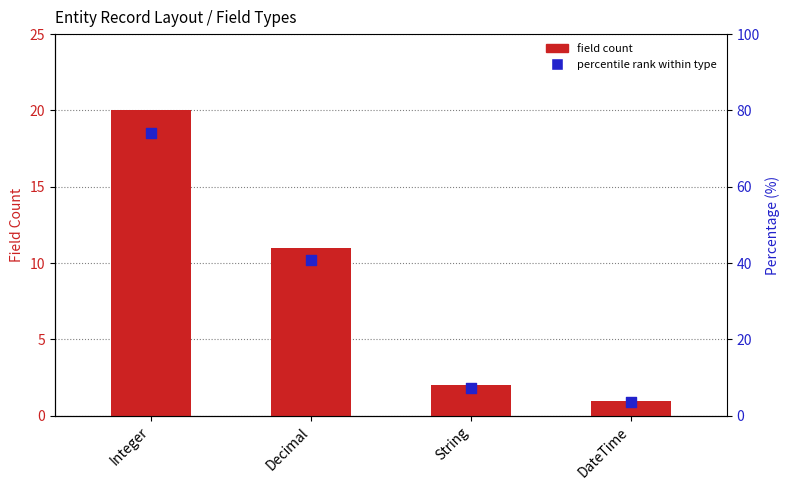

What is the total value across all series at String?

9.4